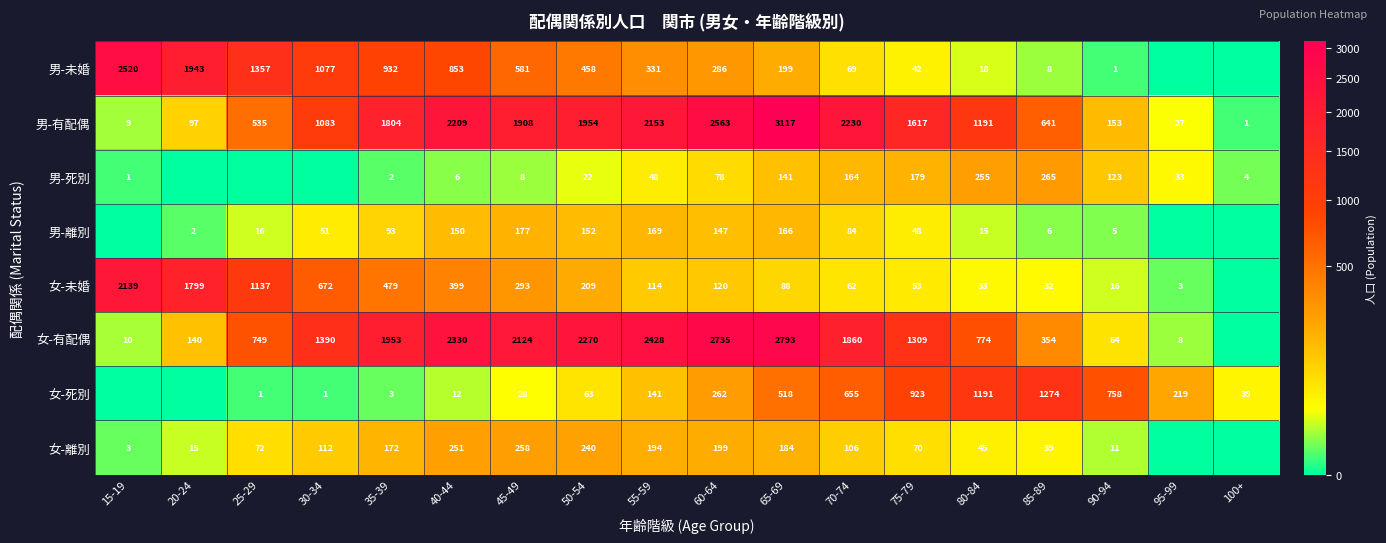

What is the total value across all series at 65-69?

7206